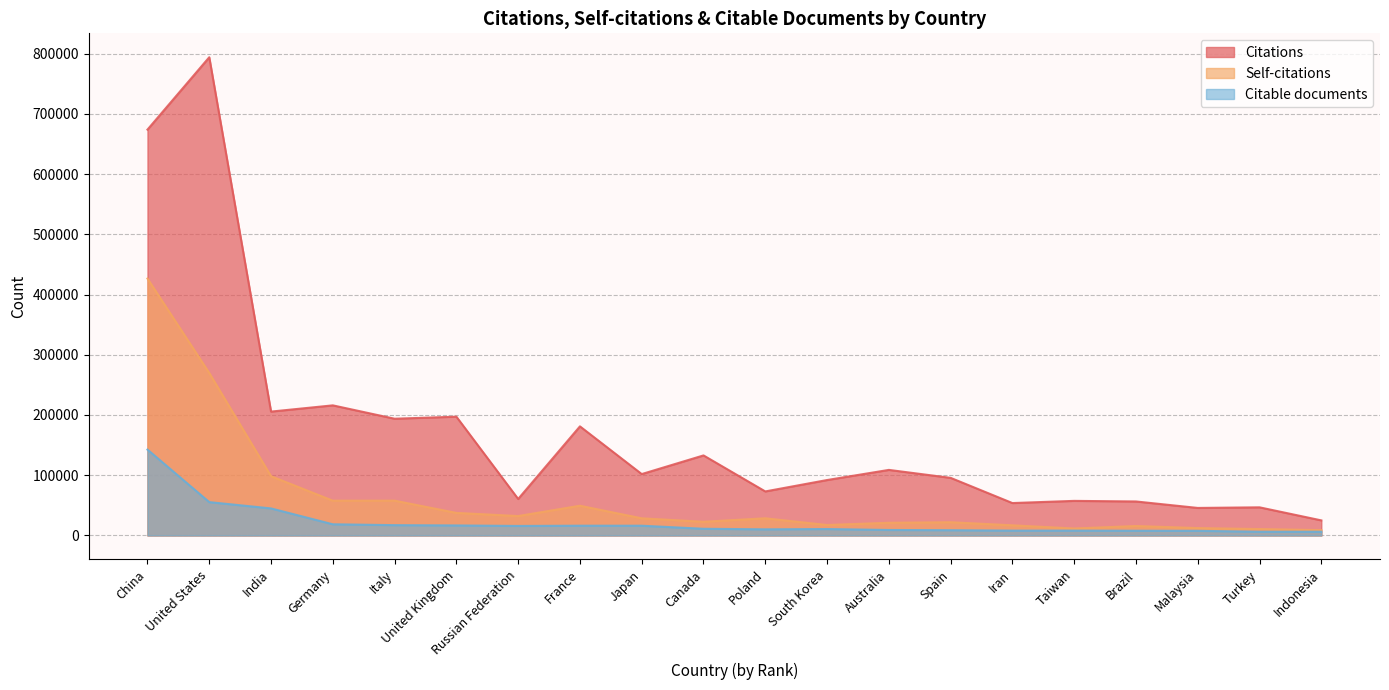

Is it true that Citations equals 10583 at Indonesia?

False